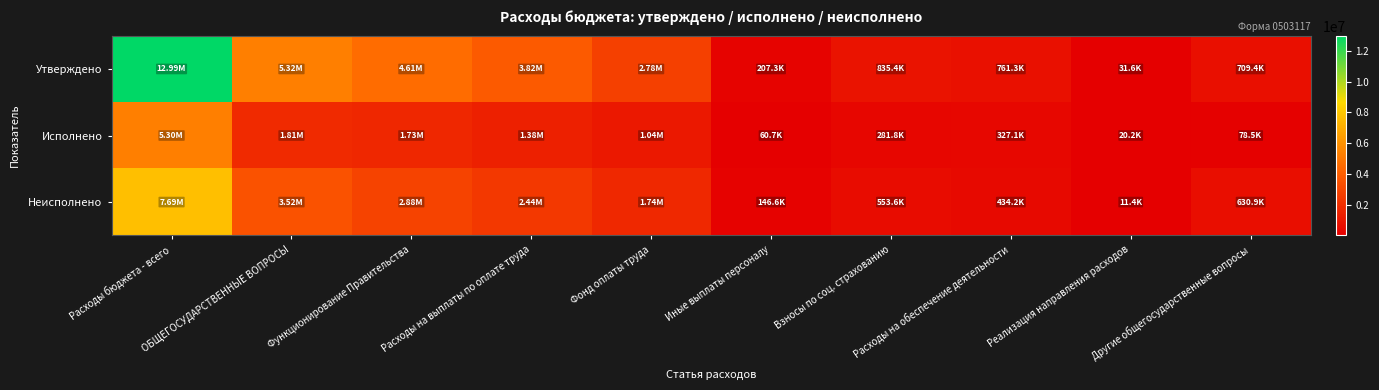

Count the number of data series in this chart.

3